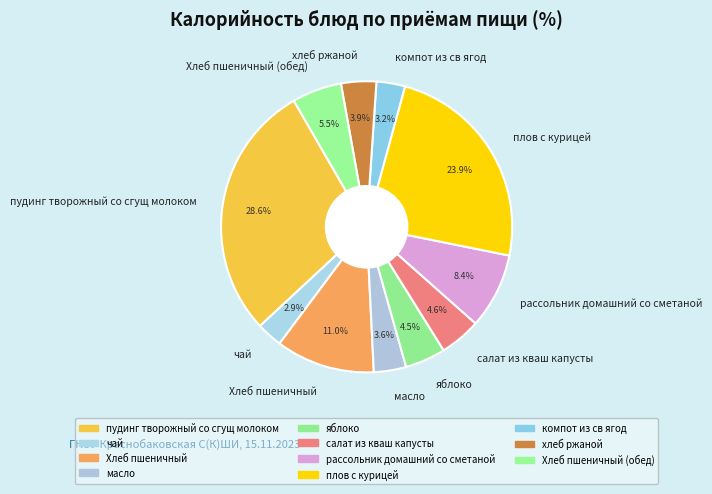

Which category has the biggest portion of the pie?

пудинг творожный со сгущ молоком